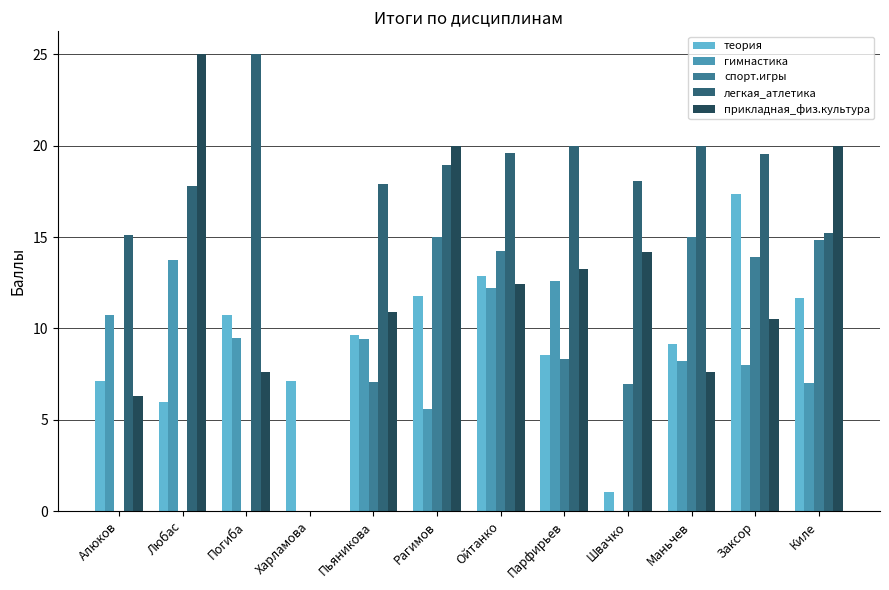

Between Харламова and Швачко, which series saw the biggest shift?

легкая_атлетика